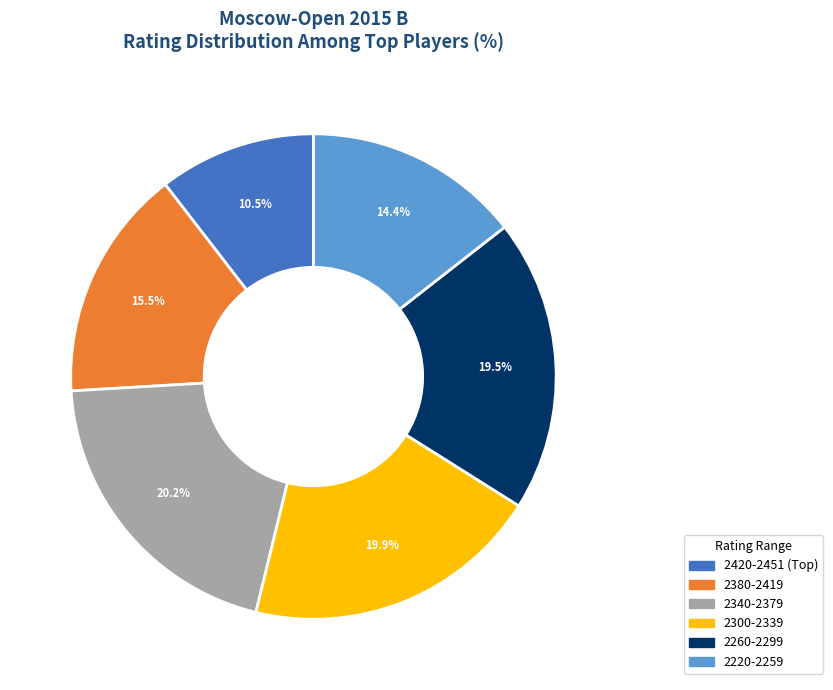

Does any single category account for the majority?

No